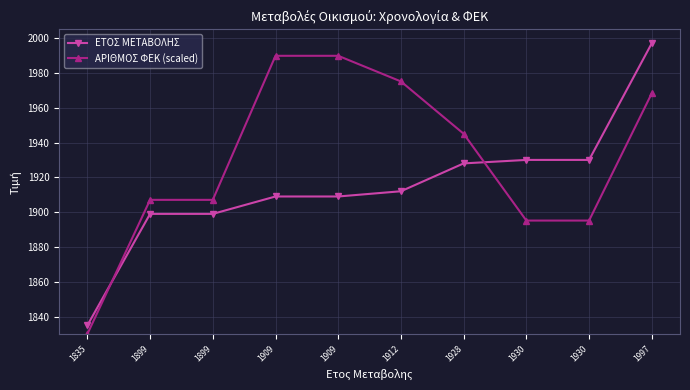

At which label does ΑΡΙΘΜΟΣ ΦΕΚ (scaled) reach its peak?

1909